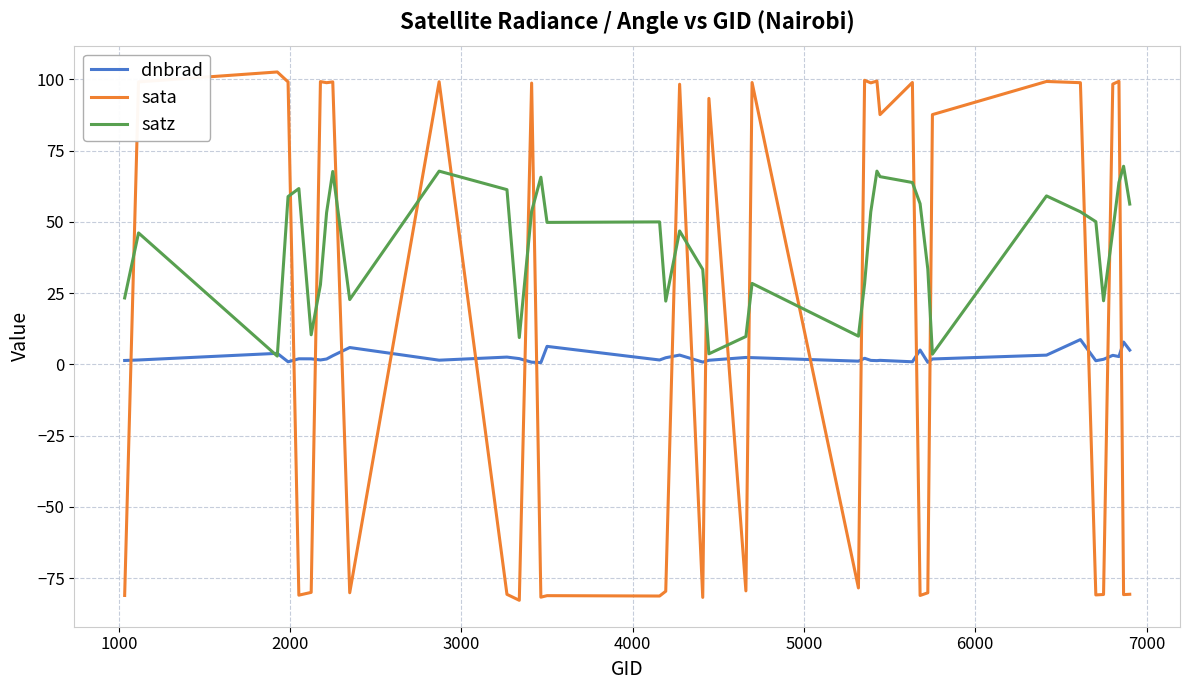

What is the maximum value shown in the chart?

102.6